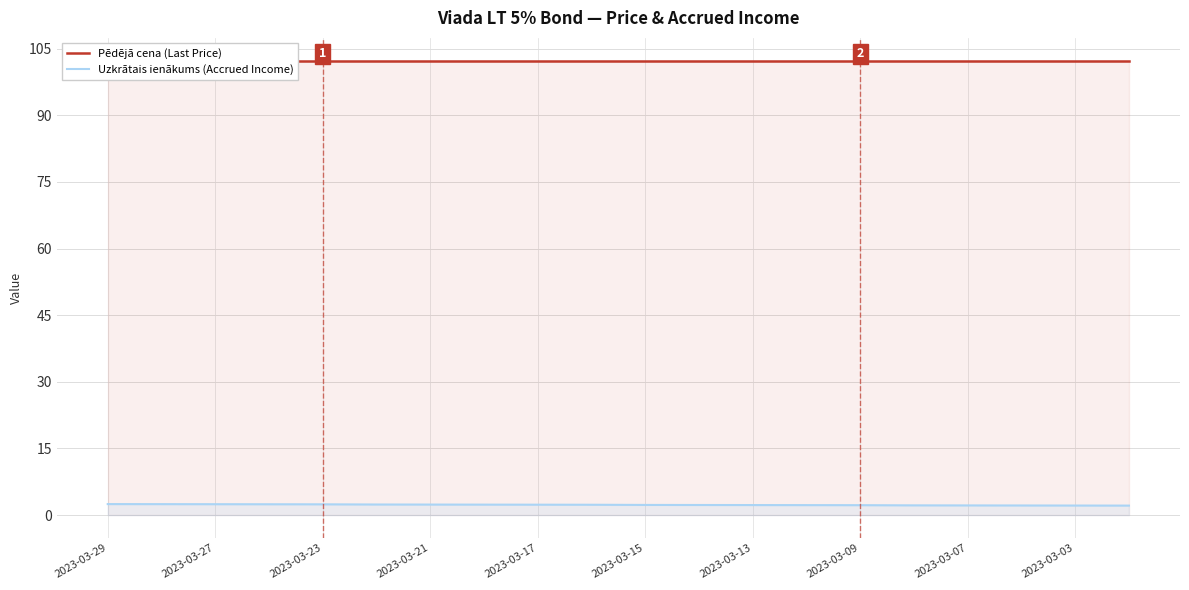

What is the sum of all Uzkrātais ienākums (Accrued Income) values?

46.3